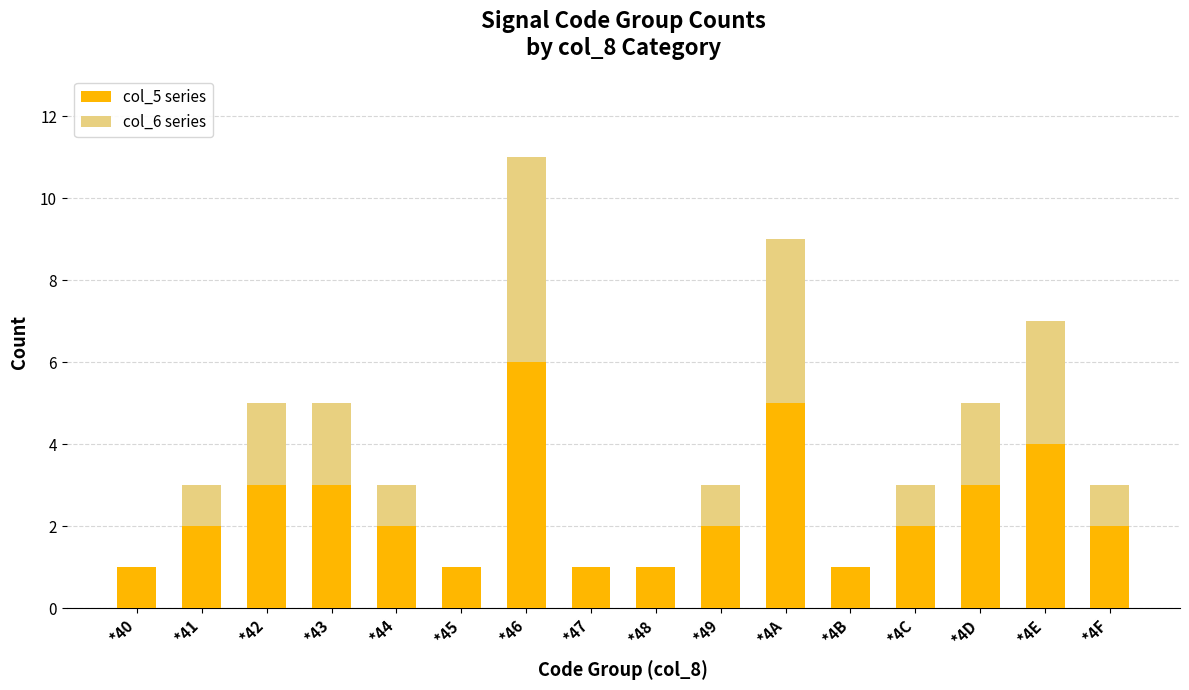

At which label does col_5 series reach its peak?

*46